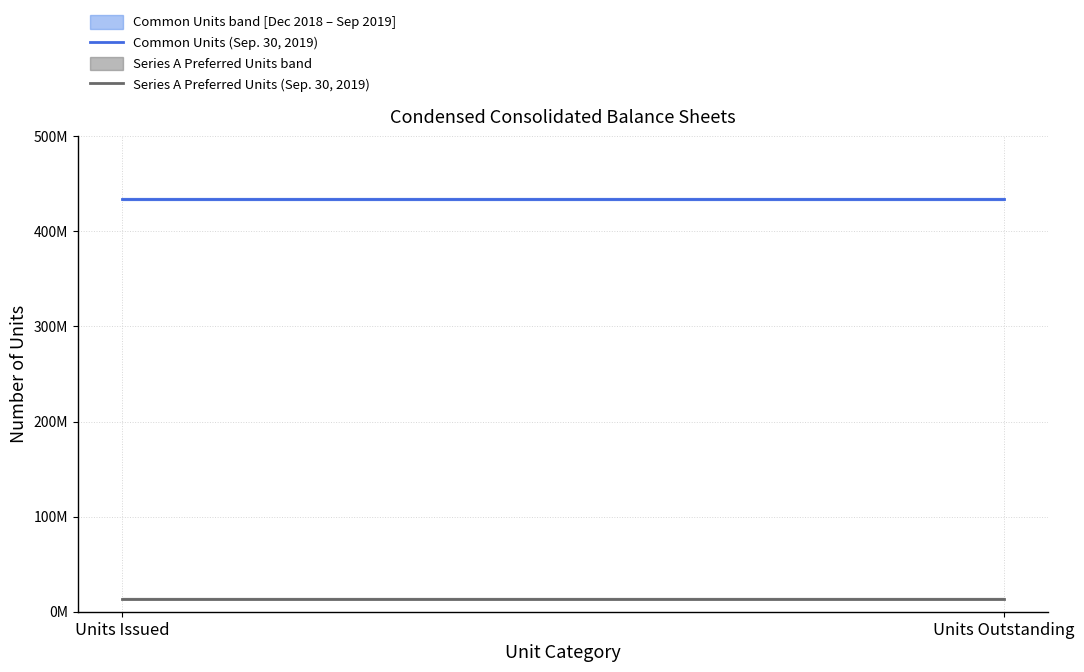

At which category is the sum across all series the highest?

Units Issued